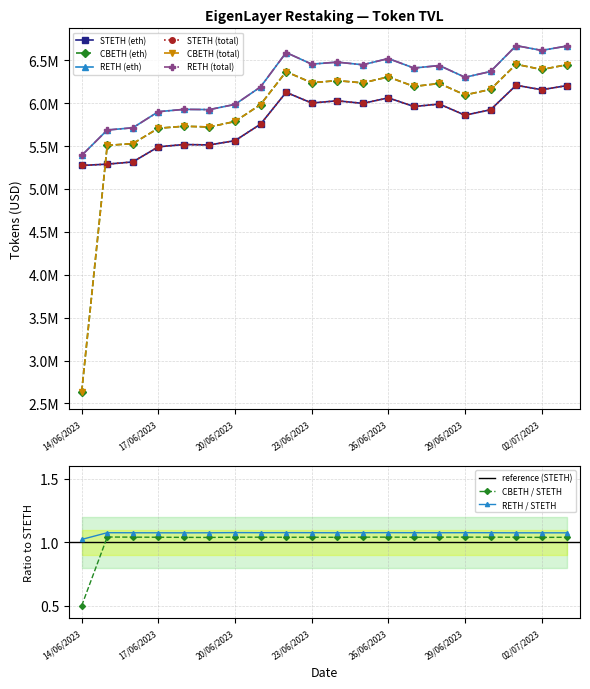

Reading left to right, list all the values displayed in this chart.

STETH (eth): 14/06/2023=5273760.0	15/06/2023=5289312.0	16/06/2023=5315249.2	17/06/2023=5491165.5	18/06/2023=5518235.6	19/06/2023=5513240.5	20/06/2023=5563077.2	21/06/2023=5755899.4	22/06/2023=6126424.1	23/06/2023=6001988.1	24/06/2023=6027918.0	25/06/2023=5997468.5	26/06/2023=6061928.0	27/06/2023=5961337.4	28/06/2023=5989433.3	29/06/2023=5859963.2	30/06/2023=5923376.4	01/07/2023=6208639.1	02/07/2023=6156861.5	03/07/2023=6205553.7
CBETH (eth): 14/06/2023=2636077.2	15/06/2023=5507904.0	16/06/2023=5528704.0	17/06/2023=5707904.0	18/06/2023=5731072.0	19/06/2023=5722592.0	20/06/2023=5786752.0	21/06/2023=5984288.0	22/06/2023=6367168.0	23/06/2023=6238496.0	24/06/2023=6262912.0	25/06/2023=6236768.0	26/06/2023=6306592.0	27/06/2023=6195072.0	28/06/2023=6229791.9	29/06/2023=6095647.9	30/06/2023=6160415.9	01/07/2023=6453567.9	02/07/2023=6392607.9	03/07/2023=6448895.9
RETH (eth): 14/06/2023=5390512.9	15/06/2023=5687104.0	16/06/2023=5713216.0	17/06/2023=5900768.0	18/06/2023=5927808.0	19/06/2023=5925344.0	20/06/2023=5985920.0	21/06/2023=6189568.0	22/06/2023=6590357.9	23/06/2023=6455104.0	24/06/2023=6478560.0	25/06/2023=6447840.0	26/06/2023=6520224.0	27/06/2023=6409728.0	28/06/2023=6438656.0	29/06/2023=6301888.0	30/06/2023=6369344.0	01/07/2023=6670752.0	02/07/2023=6615328.0	03/07/2023=6666784.0
STETH (total): 14/06/2023=5273760.0	15/06/2023=5289312.0	16/06/2023=5315249.2	17/06/2023=5491165.5	18/06/2023=5518235.6	19/06/2023=5513240.5	20/06/2023=5563077.2	21/06/2023=5755899.4	22/06/2023=6126424.1	23/06/2023=6001988.1	24/06/2023=6027918.0	25/06/2023=5997468.5	26/06/2023=6061928.0	27/06/2023=5961337.4	28/06/2023=5989433.3	29/06/2023=5859963.2	30/06/2023=5923376.4	01/07/2023=6208639.1	02/07/2023=6156861.5	03/07/2023=6205553.7
CBETH (total): 14/06/2023=2636077.2	15/06/2023=5507904.0	16/06/2023=5528704.0	17/06/2023=5707904.0	18/06/2023=5731072.0	19/06/2023=5722592.0	20/06/2023=5786752.0	21/06/2023=5984288.0	22/06/2023=6367168.0	23/06/2023=6238496.0	24/06/2023=6262912.0	25/06/2023=6236768.0	26/06/2023=6306592.0	27/06/2023=6195072.0	28/06/2023=6229791.9	29/06/2023=6095647.9	30/06/2023=6160415.9	01/07/2023=6453567.9	02/07/2023=6392607.9	03/07/2023=6448895.9
RETH (total): 14/06/2023=5390512.9	15/06/2023=5687104.0	16/06/2023=5713216.0	17/06/2023=5900768.0	18/06/2023=5927808.0	19/06/2023=5925344.0	20/06/2023=5985920.0	21/06/2023=6189568.0	22/06/2023=6590357.9	23/06/2023=6455104.0	24/06/2023=6478560.0	25/06/2023=6447840.0	26/06/2023=6520224.0	27/06/2023=6409728.0	28/06/2023=6438656.0	29/06/2023=6301888.0	30/06/2023=6369344.0	01/07/2023=6670752.0	02/07/2023=6615328.0	03/07/2023=6666784.0